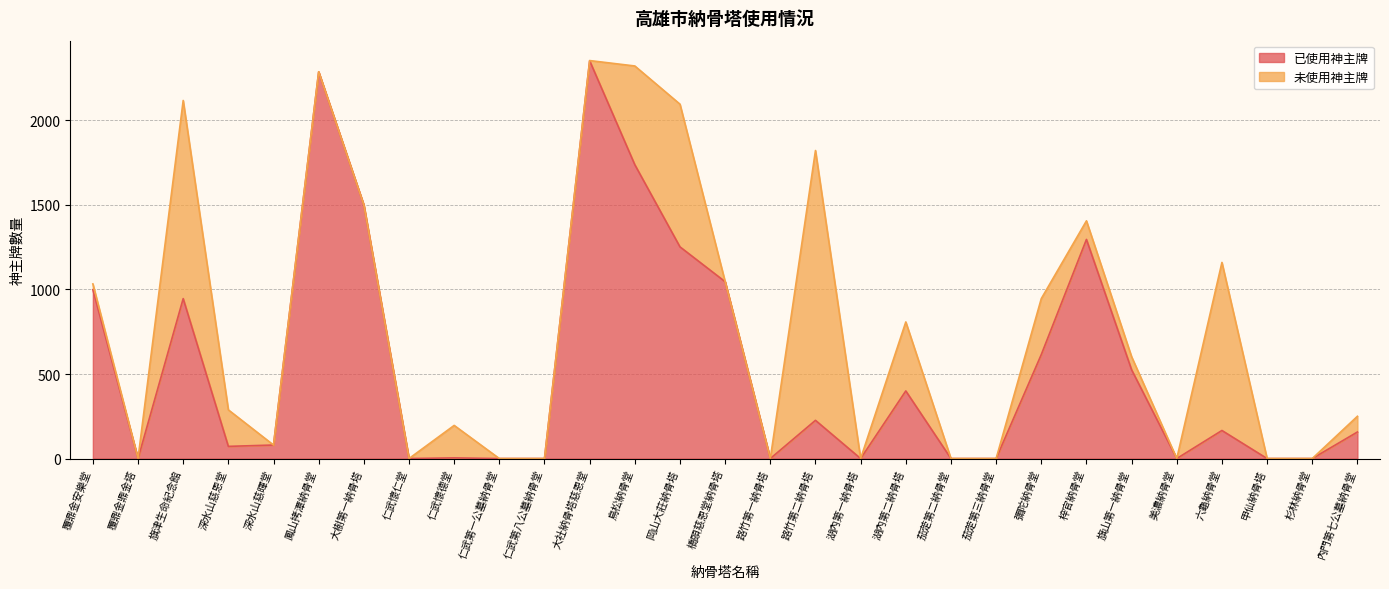

What is the maximum value shown in the chart?

2353